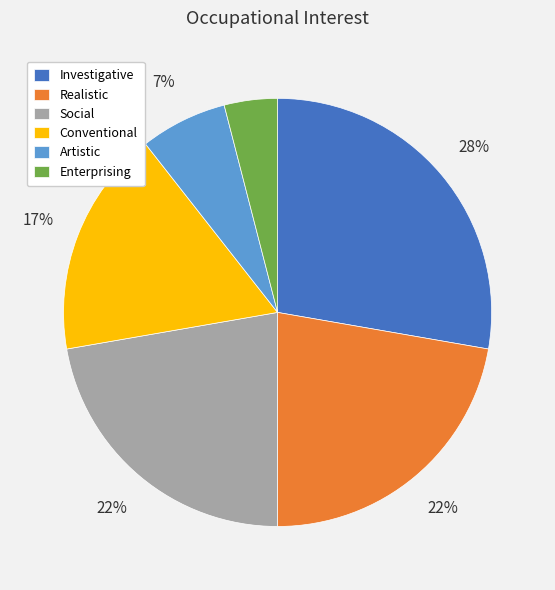

How many slices are in this pie chart?

6